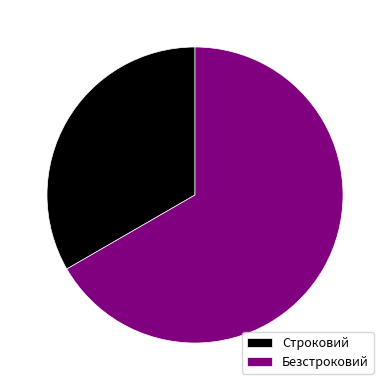

Which slice represents more than half of the pie?

Безстроковий